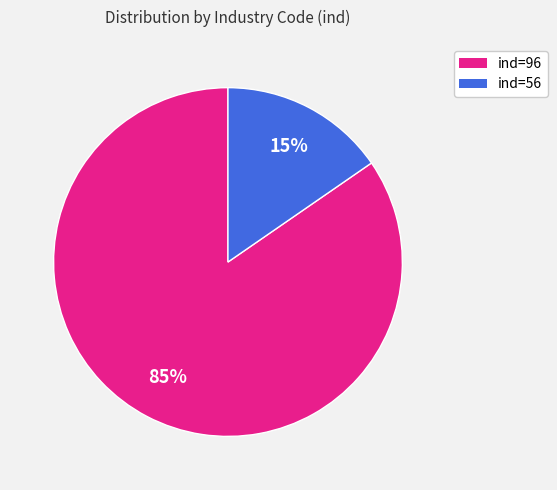

To the nearest percent, what is the average slice percentage?

50%